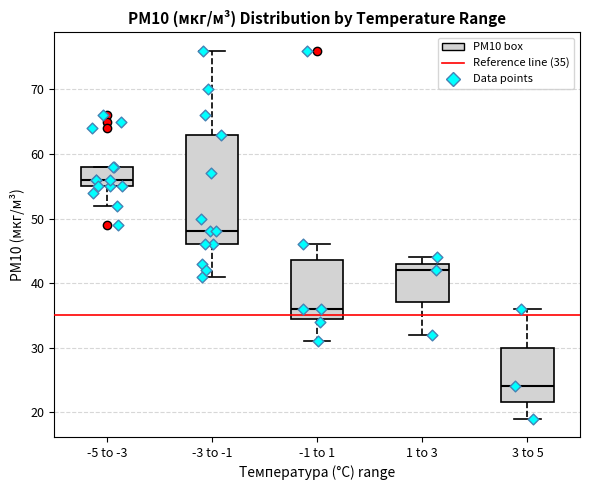

Reading left to right, read every box against the y-axis: the position of its median line, the range the box covers, and the ends of its whiskers. The values are not printed on the chart, so give them approximately, as read against the axis.

-5 to -3: median 56, box 55 to 58, whiskers 52 to 58
-3 to -1: median 48, box 46 to 63, whiskers 41 to 76
-1 to 1: median 36, box 35 to 44, whiskers 31 to 46
1 to 3: median 42, box 37 to 43, whiskers 32 to 44
3 to 5: median 24, box 22 to 30, whiskers 19 to 36